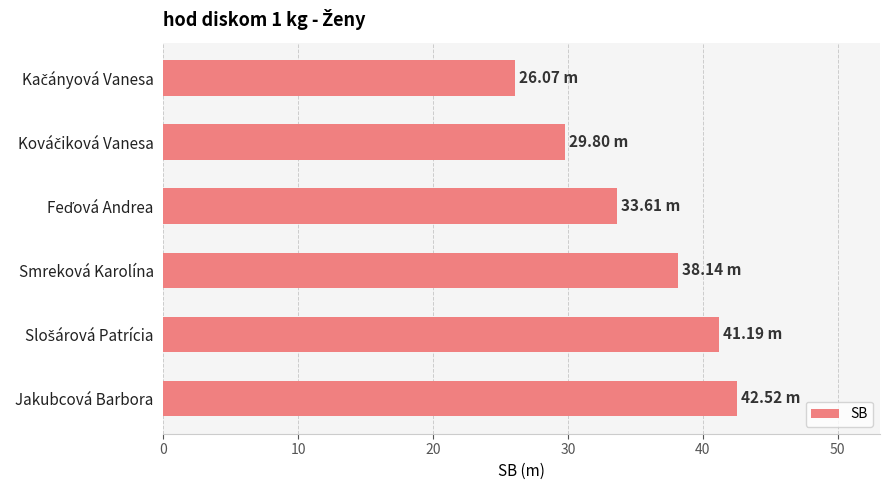

What is the maximum value shown in the chart?

42.5